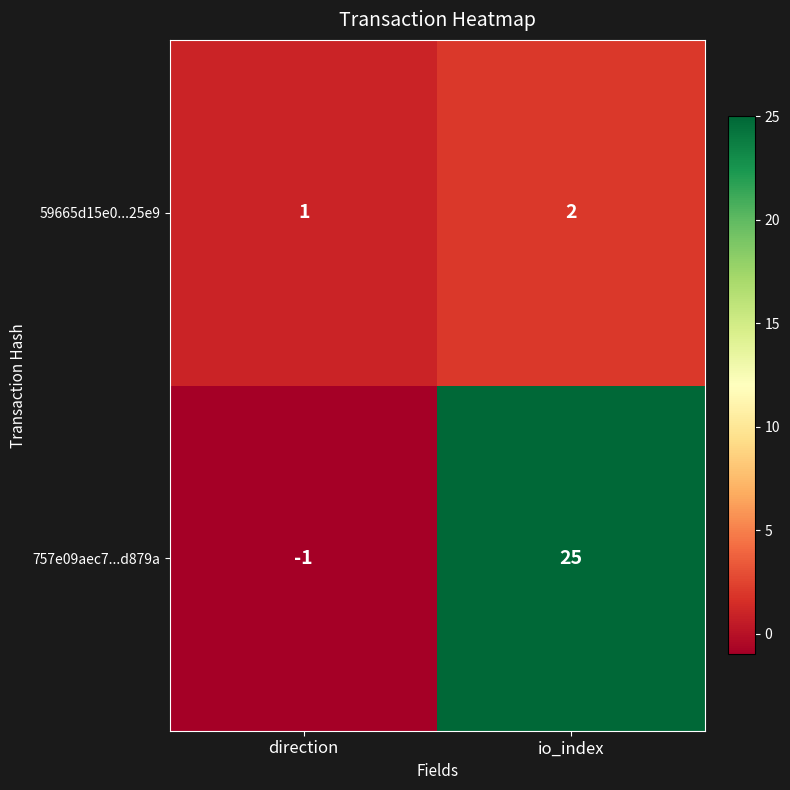

How many data points does each series have?

2